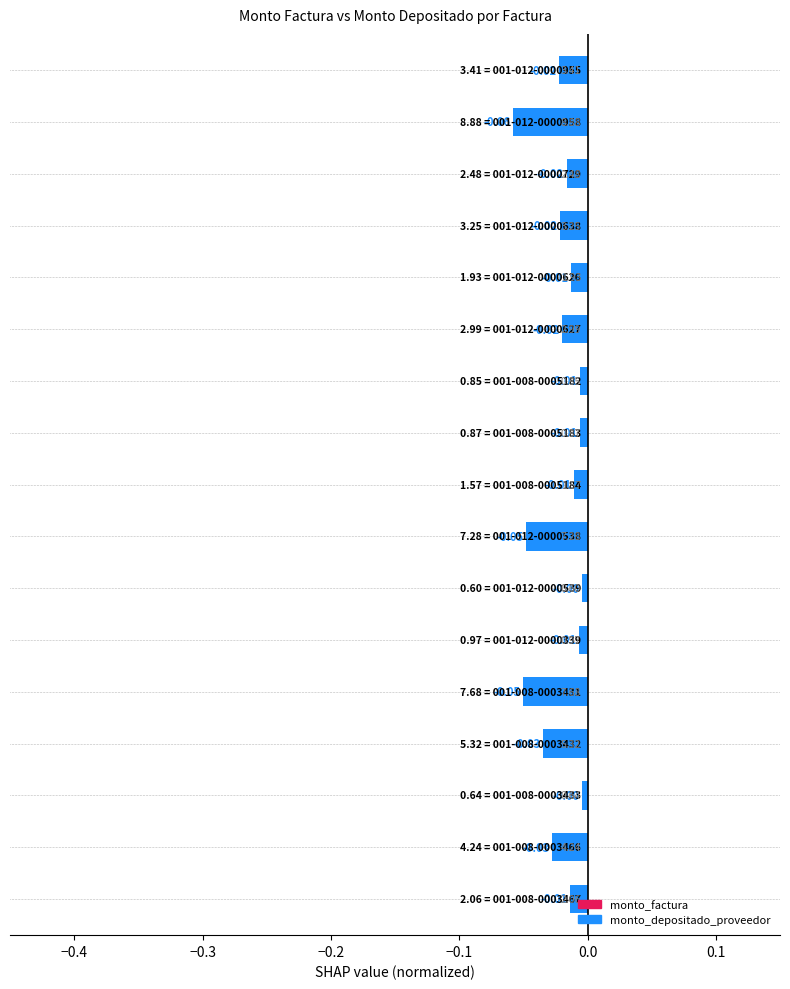

Count the number of categories in the chart.

17